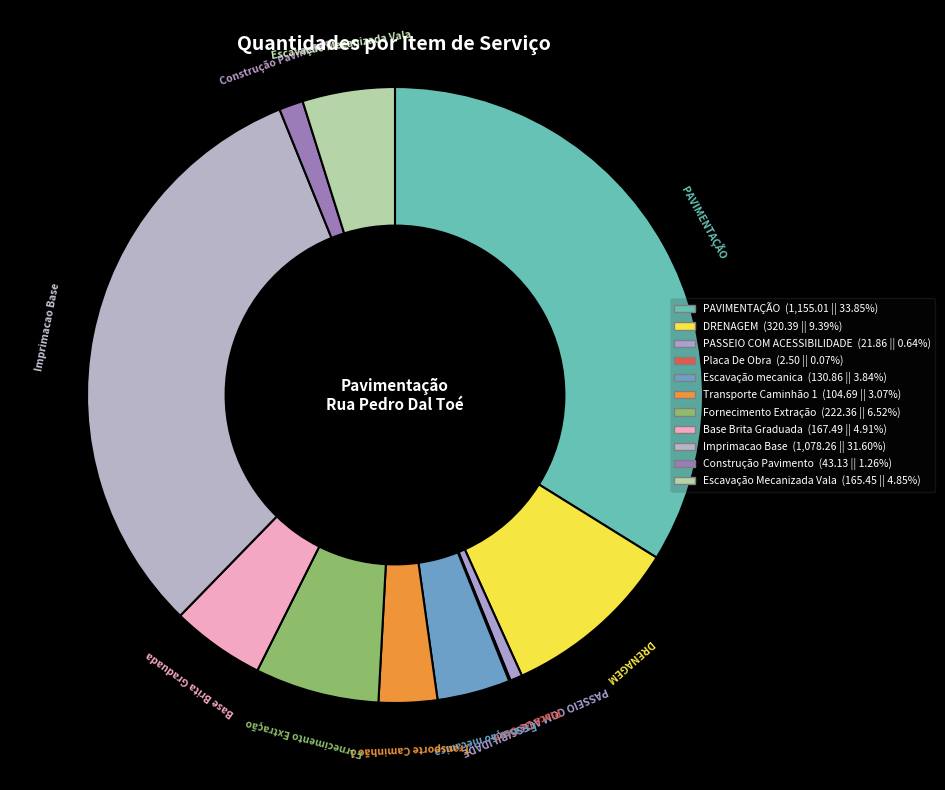

Which category has the biggest portion of the pie?

PAVIMENTAÇÃO